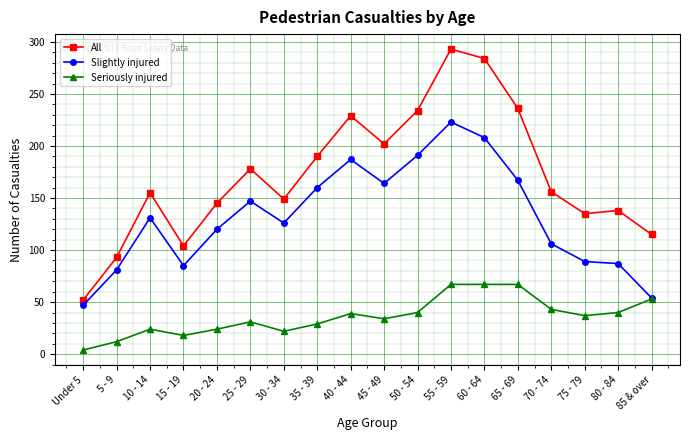

How many data points does each series have?

18